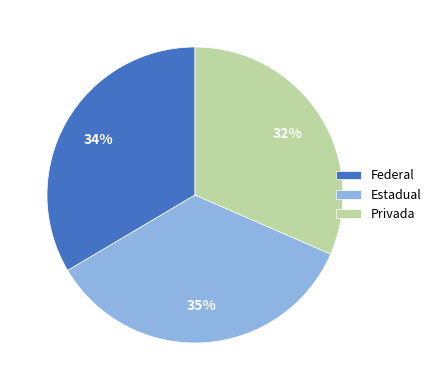

How many segments does this pie chart have?

3